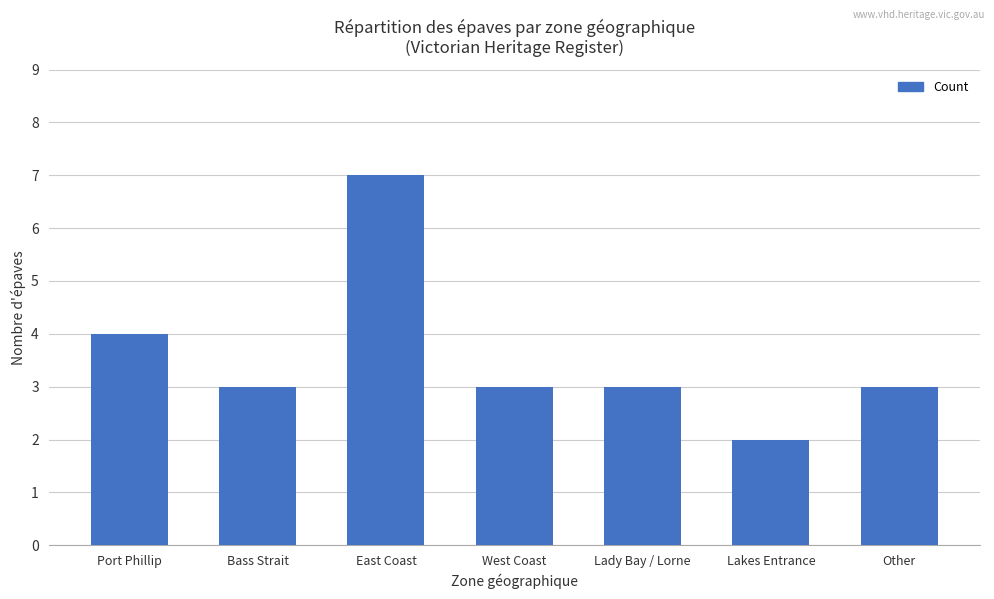

What is the greatest value displayed?

7